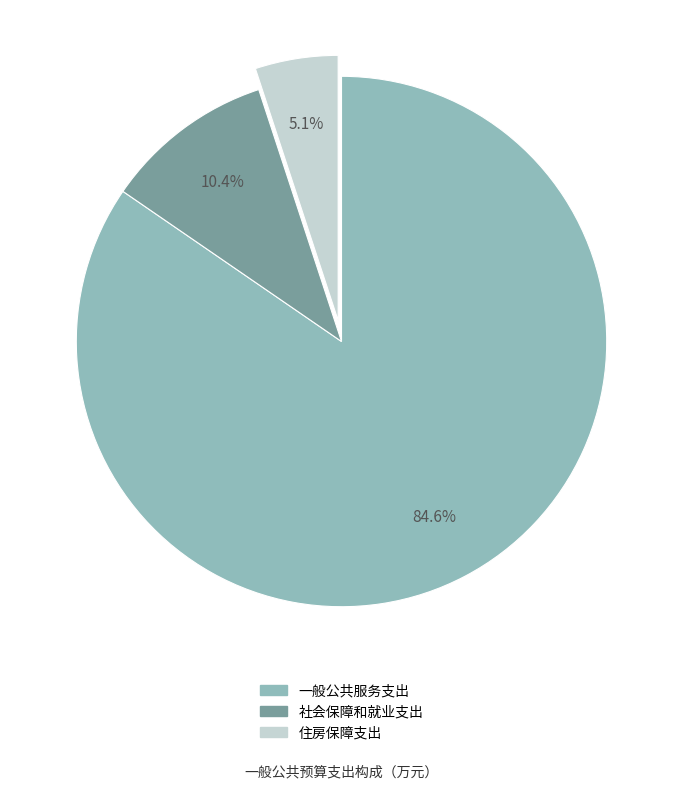

Count the number of slices in the pie.

3